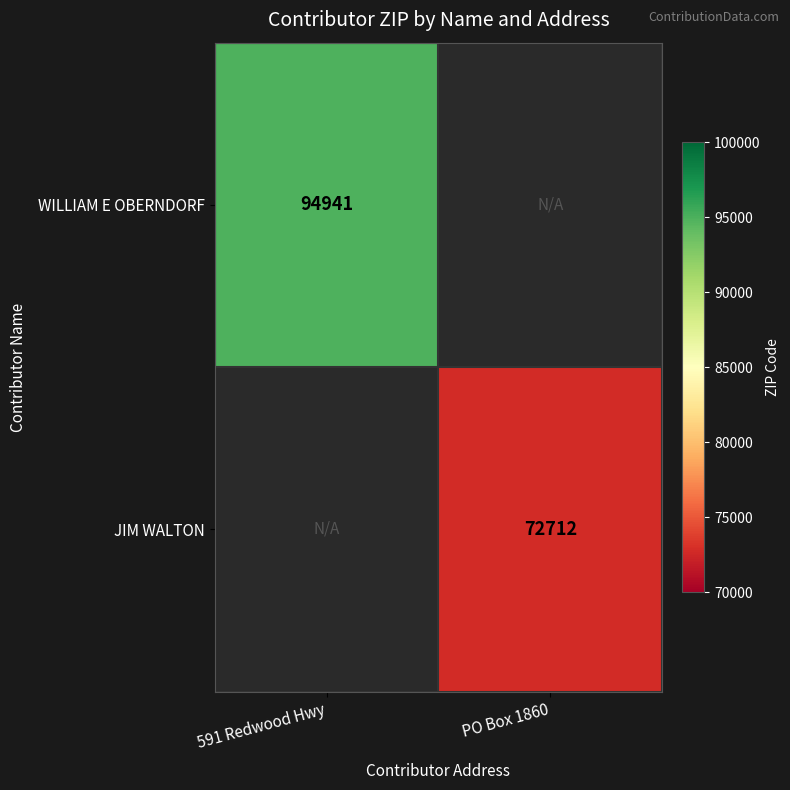

Is it true that JIM WALTON equals 26558 at PO Box 1860?

False